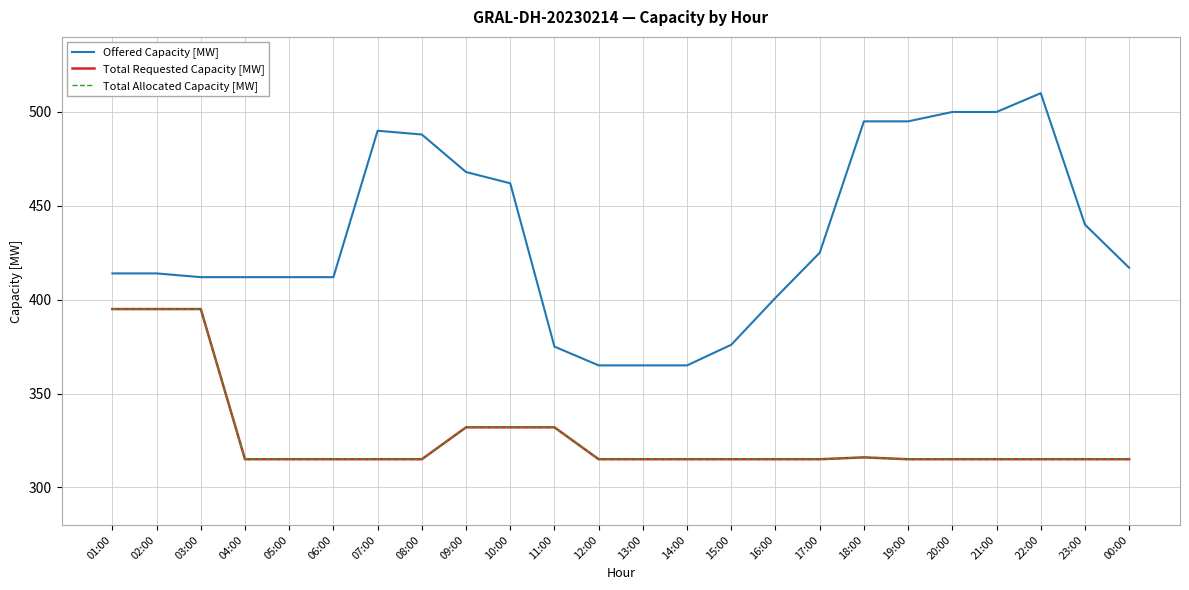

At how many categories does at least one series exceed 507?

1